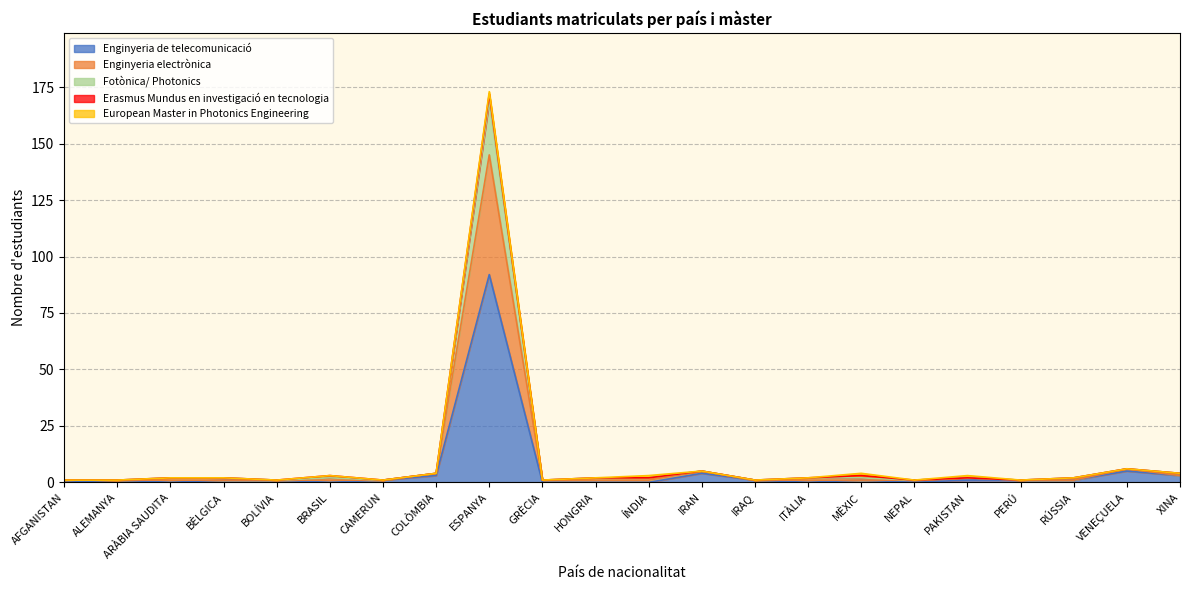

At which category is the sum across all series the highest?

ESPANYA